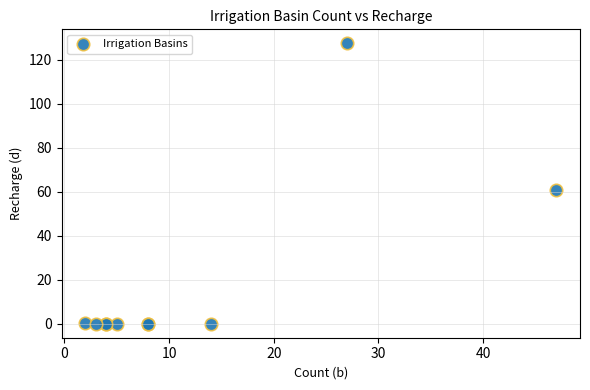

What Y value in the scatter plot is closest to 63?

60.6